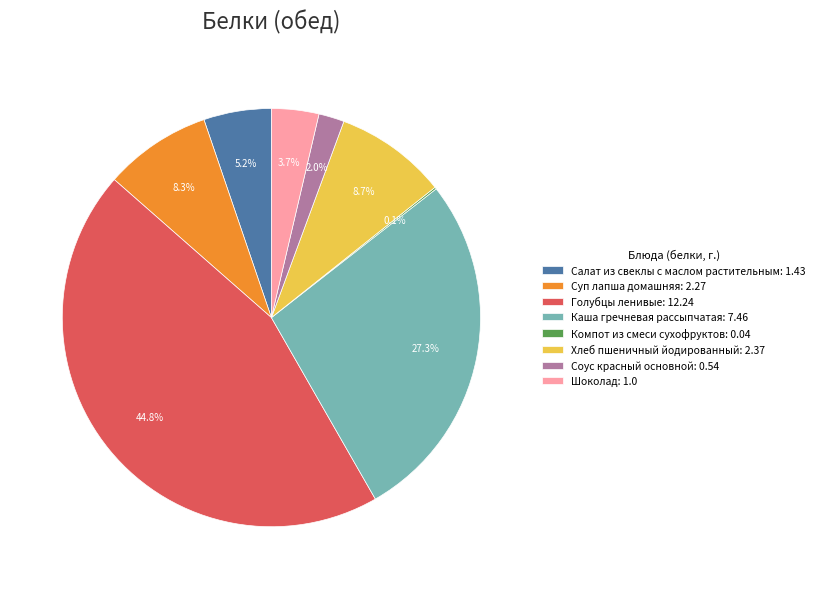

Is it true that Салат из свеклы с маслом растительным is 19% of the pie?

False